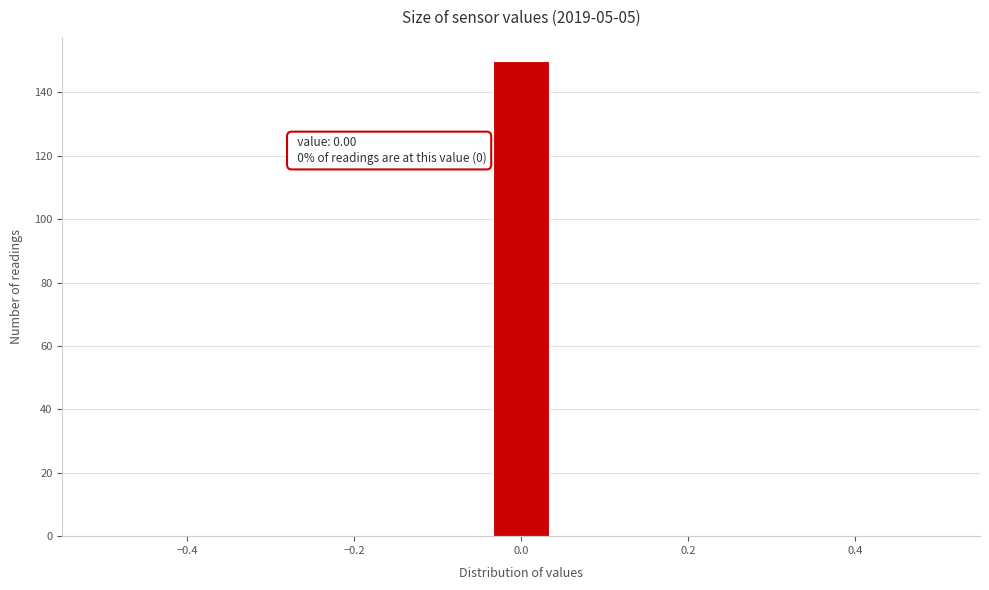

Around what value on the x-axis is the tallest bar? Give the approximate position of its centre, as read against the axis.

0.00